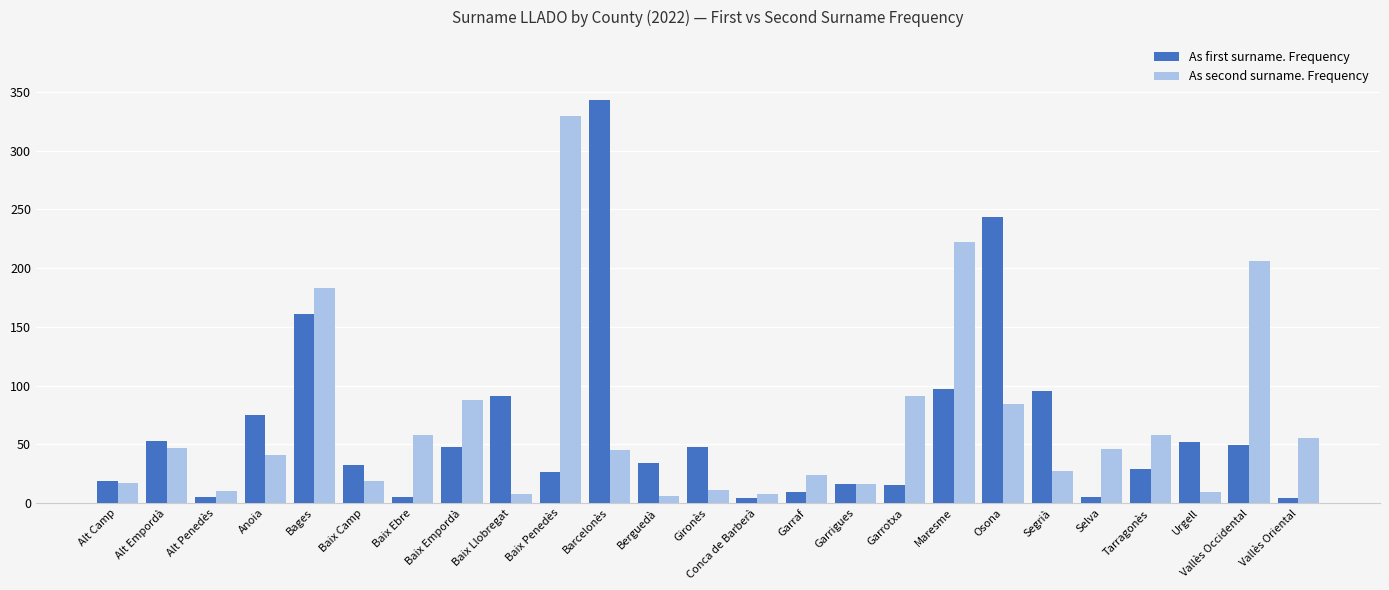

Are the bars horizontal?

No